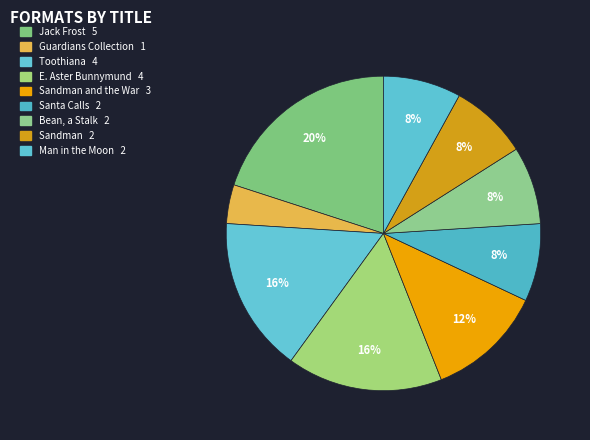

How many segments does this pie chart have?

9